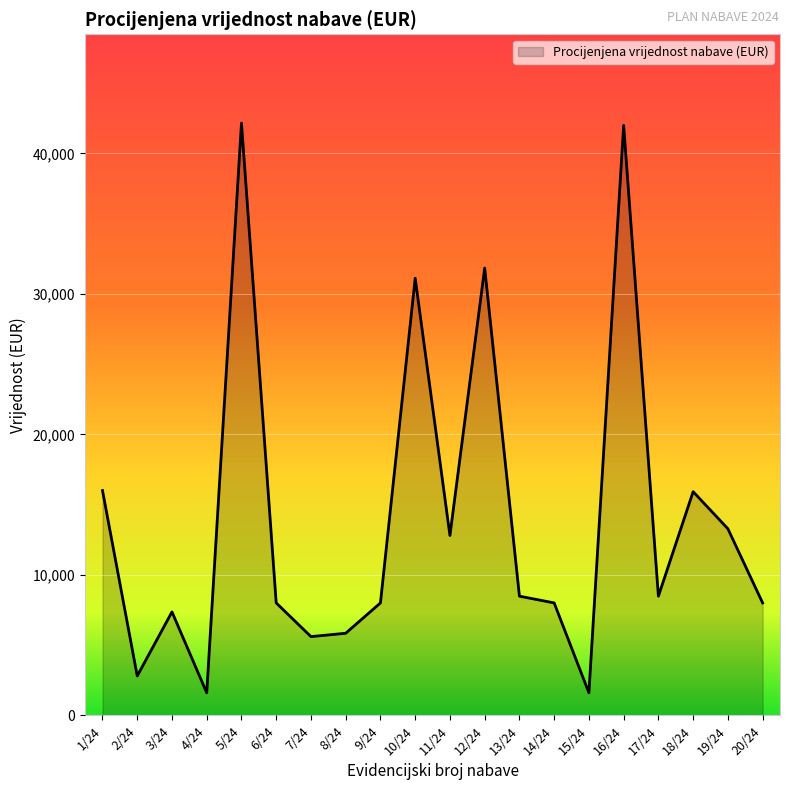

What is the sum of all values?

278880